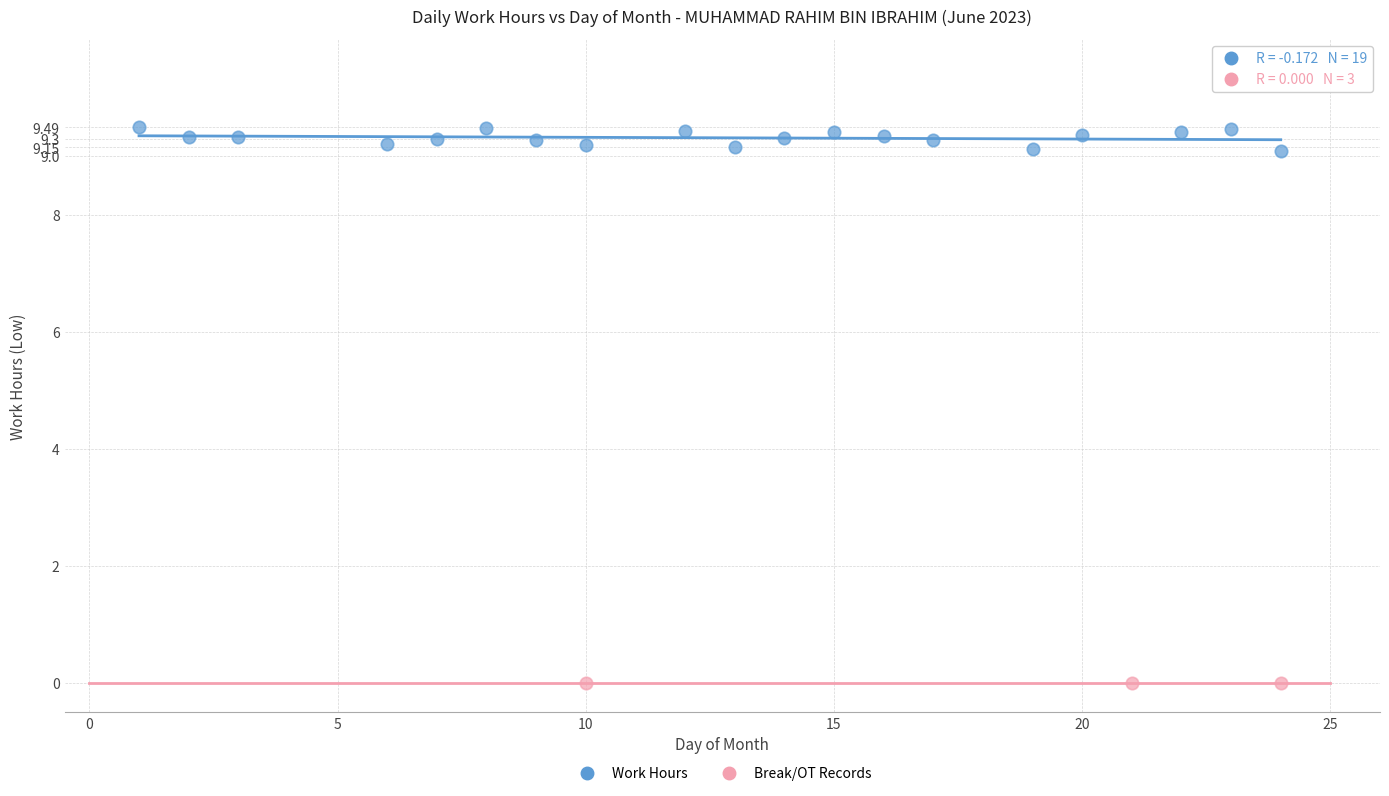

Which series contains the highest Y value?

Work Hours